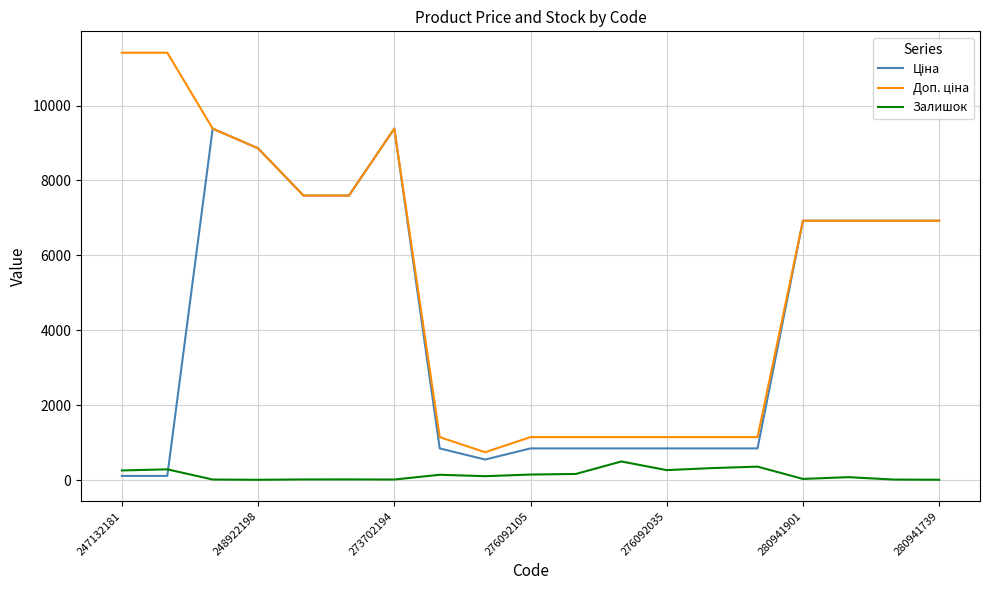

What is the maximum value shown in the chart?

11410.0